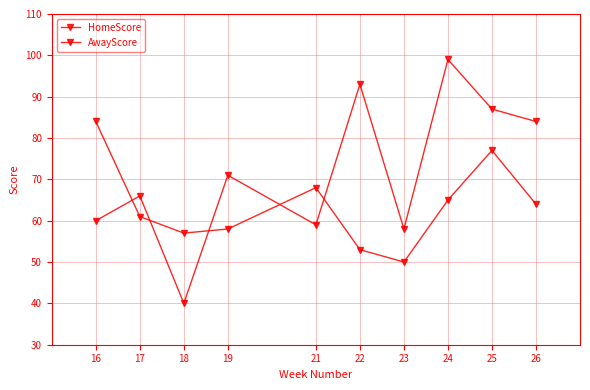

At which label is AwayScore closest to 67?

21